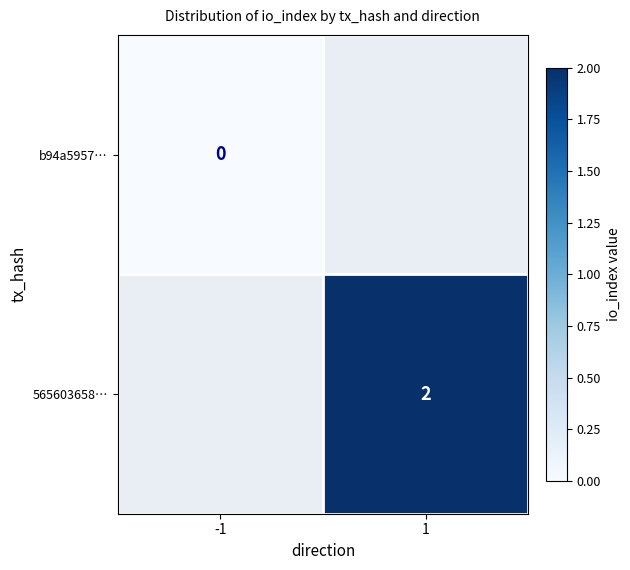

True or false: 565603658… has a value of 1 at 1.

False